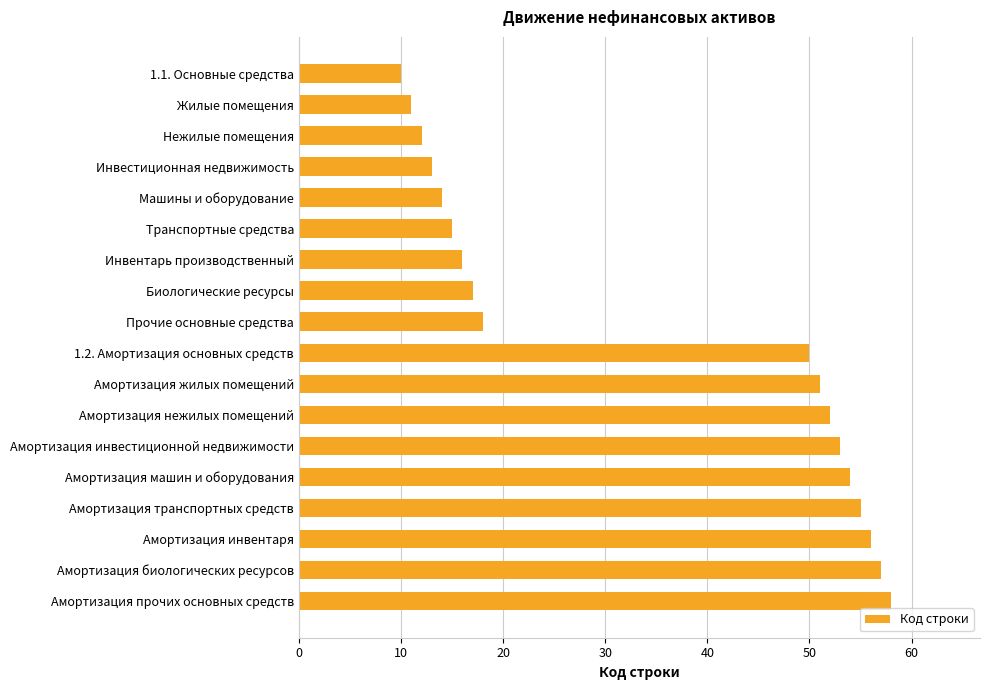

Are the bars horizontal?

Yes